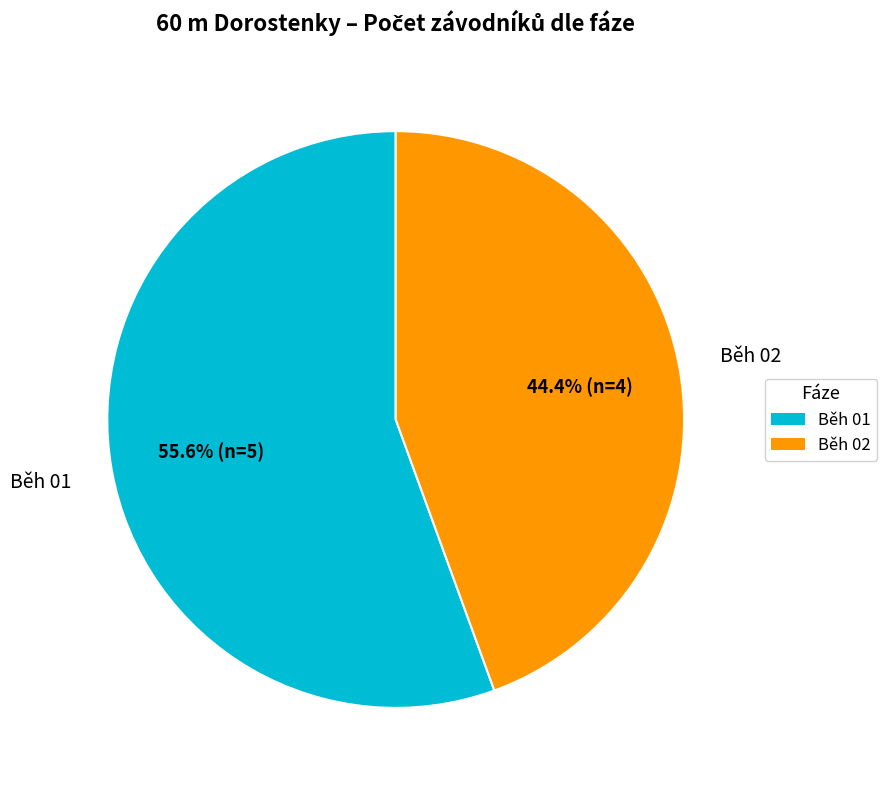

Rank the categories by value from highest to lowest.

Běh 01, Běh 02